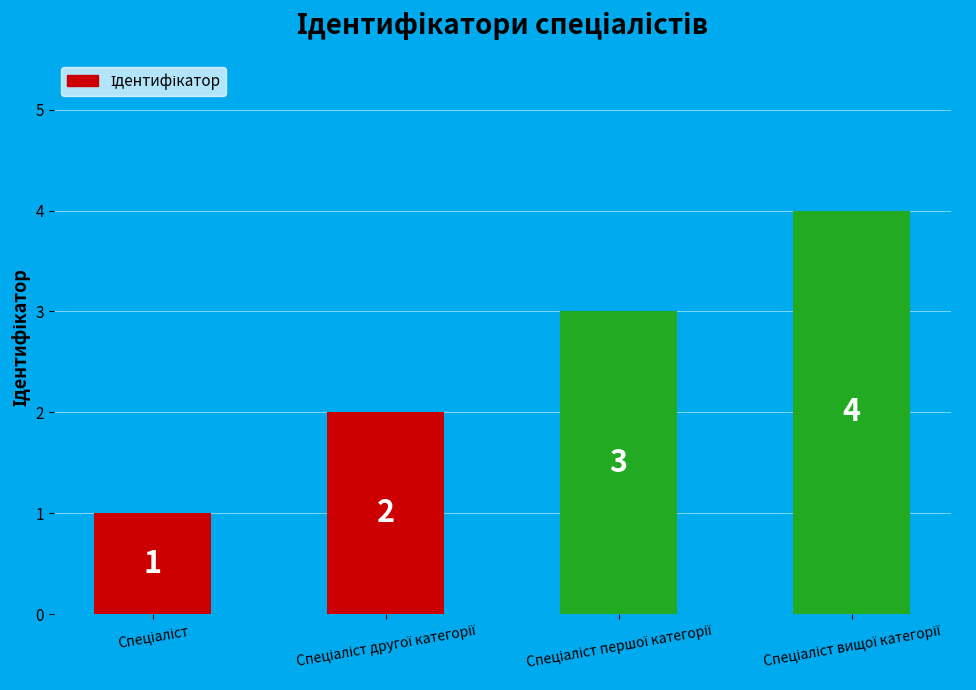

Does the chart contain stacked bars?

No